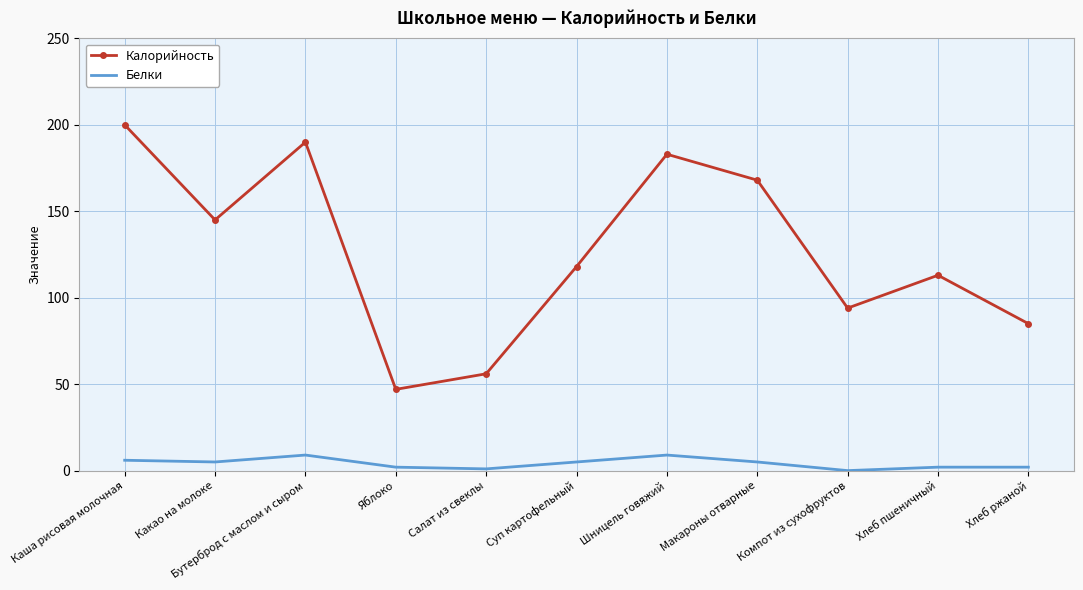

At which category is the sum across all series the highest?

Каша рисовая молочная